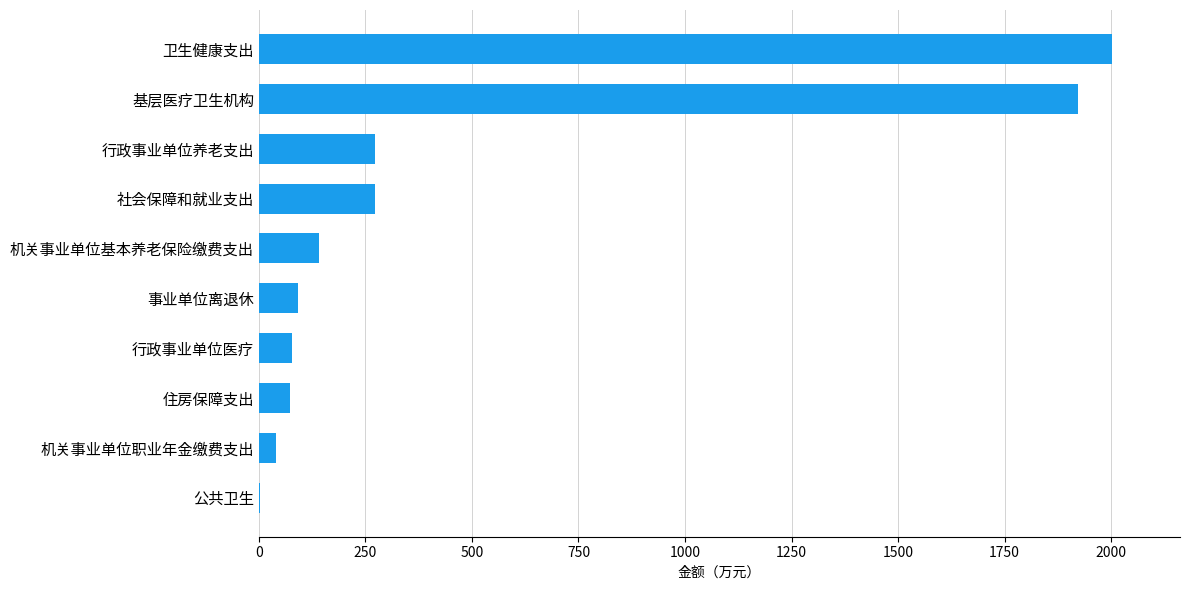

Read the value at 基层医疗卫生机构.

1922.7